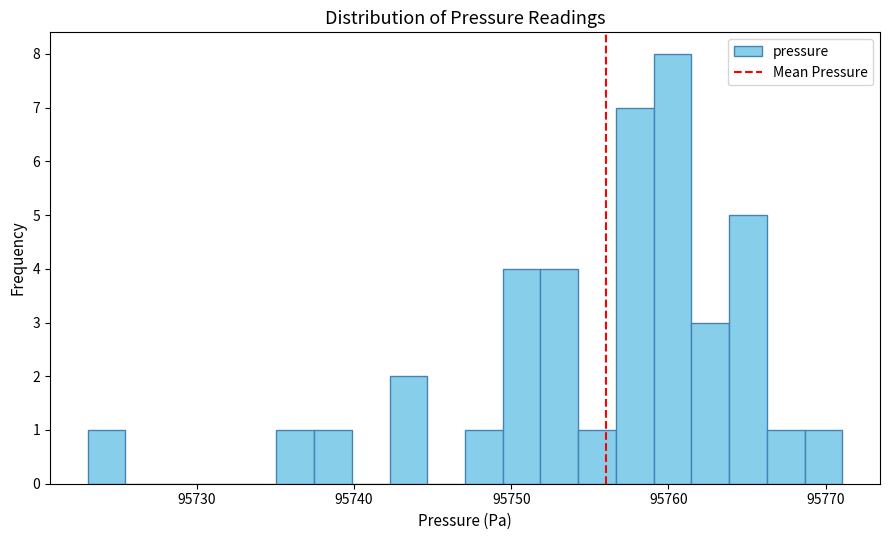

Around what value on the x-axis is the tallest bar? Give the approximate position of its centre, as read against the axis.

95760